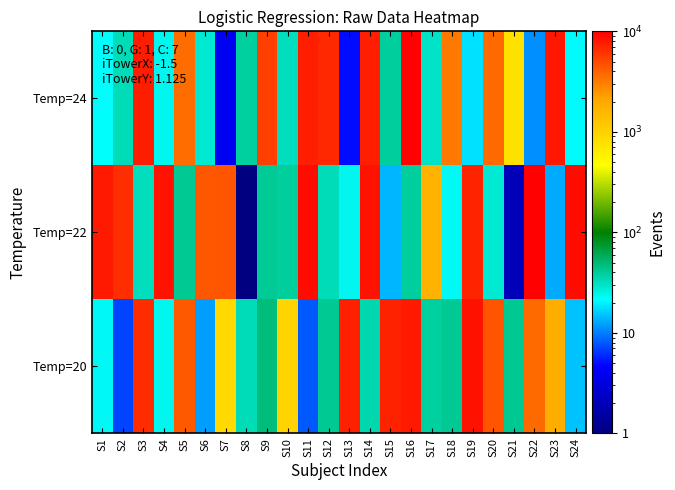

How many categories are shown in the chart?

24